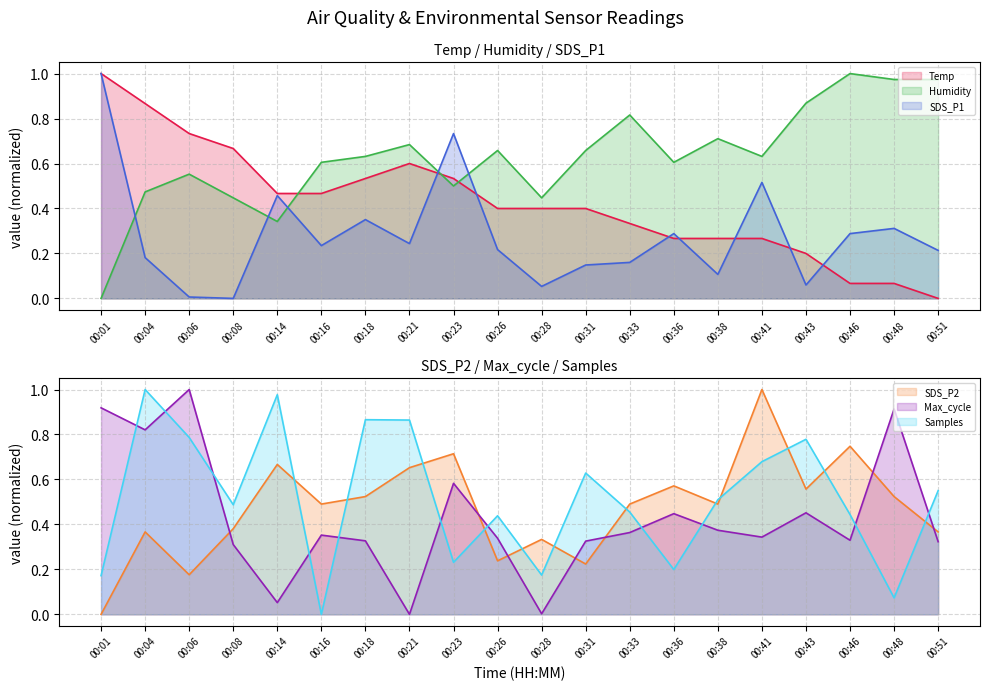

Count the number of data series in this chart.

6